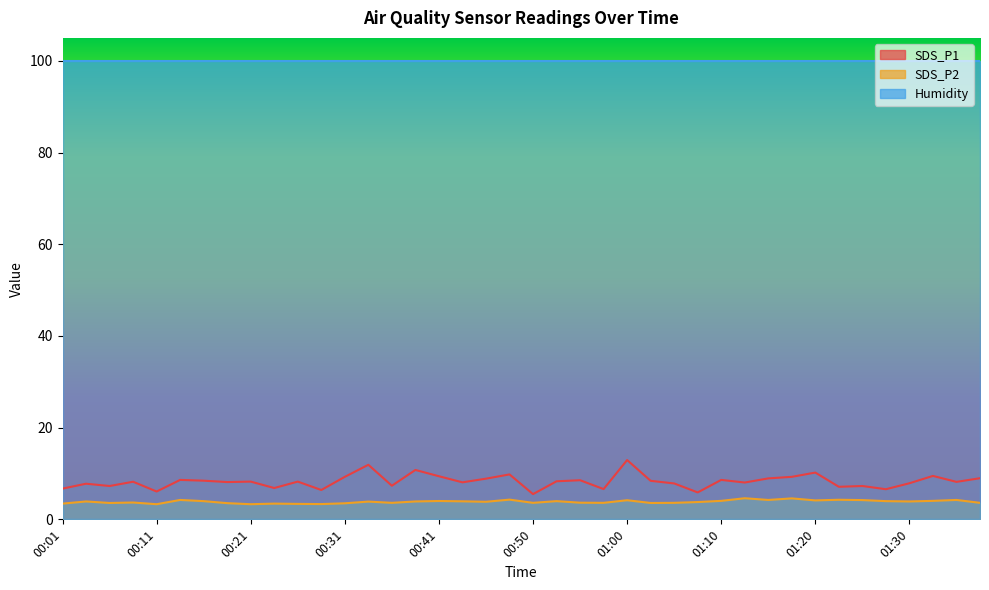

True or false: SDS_P2 has more than 1 points higher than both neighbors.

True